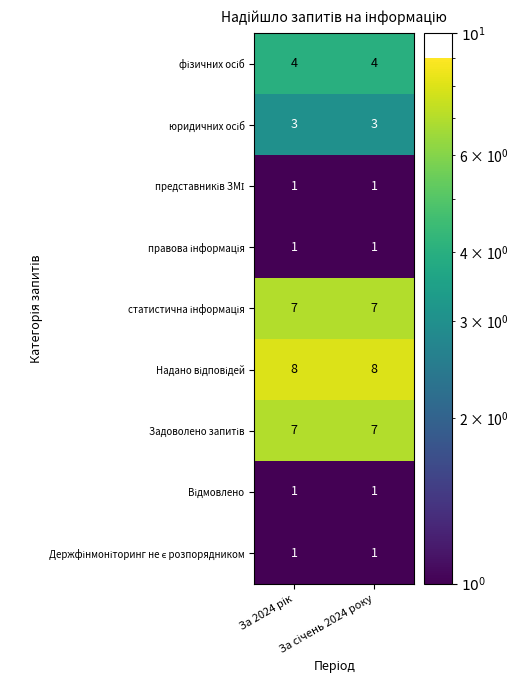

How many data points does each series have?

2